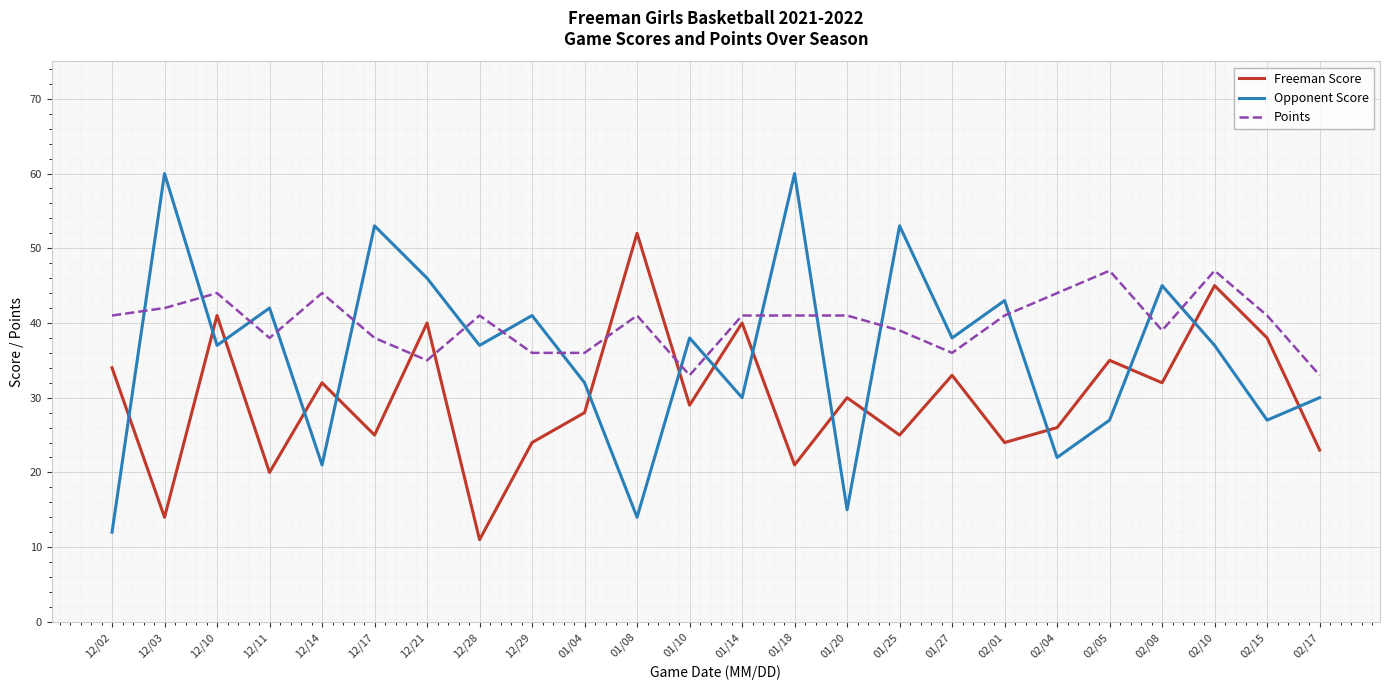

Reading right to left, list all the values displayed in this chart.

Freeman Score: 02/17=23	02/15=38	02/10=45	02/08=32	02/05=35	02/04=26	02/01=24	01/27=33	01/25=25	01/20=30	01/18=21	01/14=40	01/10=29	01/08=52	01/04=28	12/29=24	12/28=11	12/21=40	12/17=25	12/14=32	12/11=20	12/10=41	12/03=14	12/02=34
Opponent Score: 02/17=30	02/15=27	02/10=37	02/08=45	02/05=27	02/04=22	02/01=43	01/27=38	01/25=53	01/20=15	01/18=60	01/14=30	01/10=38	01/08=14	01/04=32	12/29=41	12/28=37	12/21=46	12/17=53	12/14=21	12/11=42	12/10=37	12/03=60	12/02=12
Points: 02/17=33	02/15=41	02/10=47	02/08=39	02/05=47	02/04=44	02/01=41	01/27=36	01/25=39	01/20=41	01/18=41	01/14=41	01/10=33	01/08=41	01/04=36	12/29=36	12/28=41	12/21=35	12/17=38	12/14=44	12/11=38	12/10=44	12/03=42	12/02=41